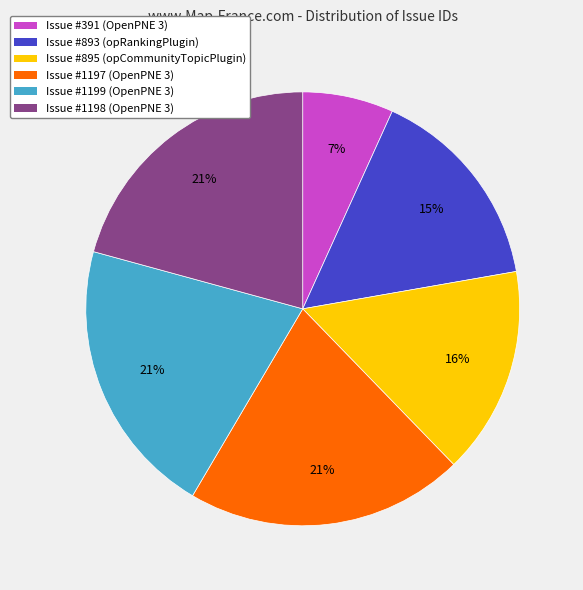

Is there a majority slice in this chart?

No